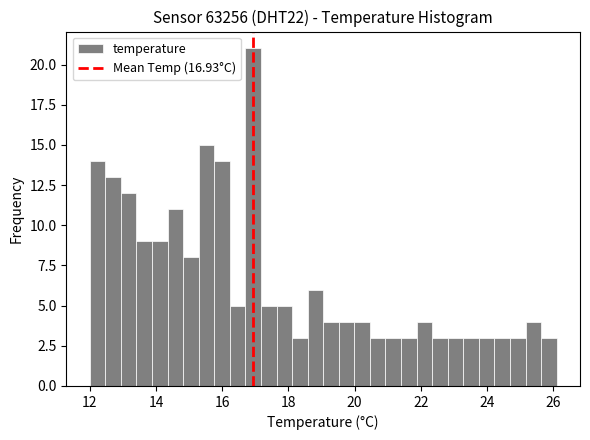

Read against the x-axis, roughly where is the centre of the tallest bar?

17.0